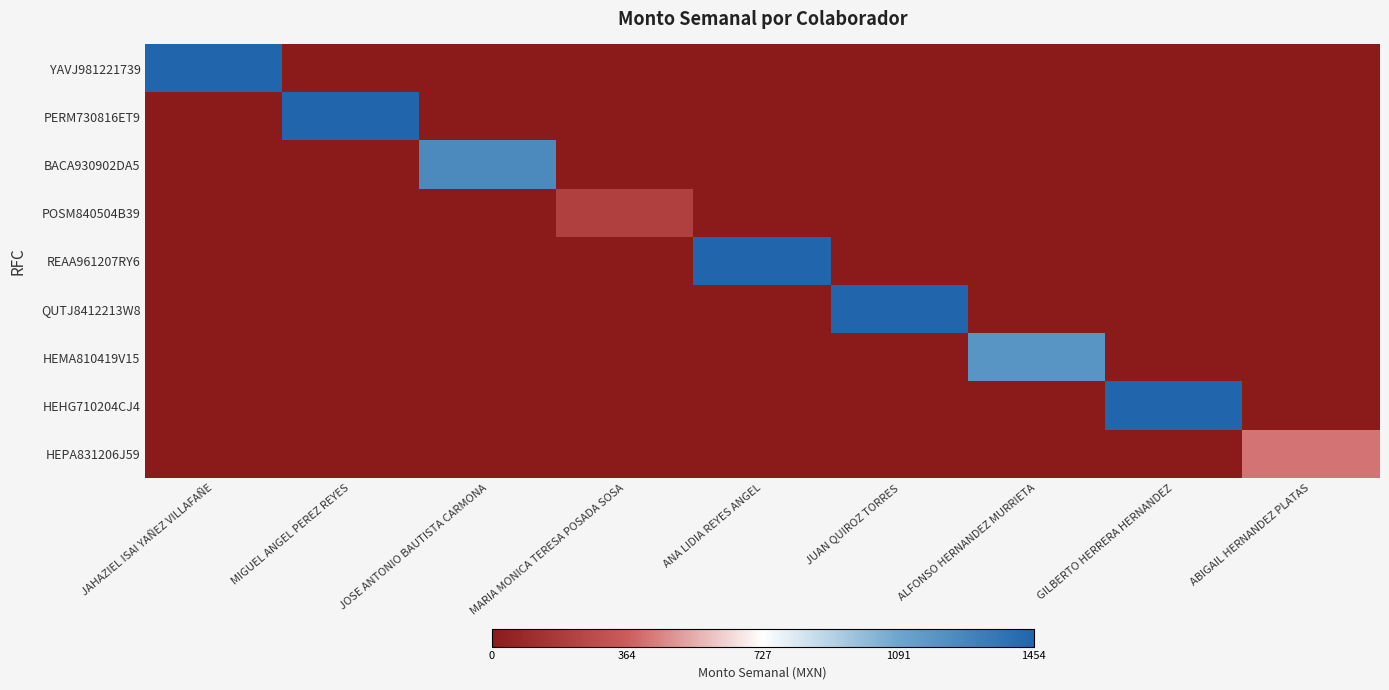

List the series in order of their peak value, lowest first.

POSM840504B39, HEPA831206J59, HEMA810419V15, BACA930902DA5, YAVJ981221739, PERM730816ET9, REAA961207RY6, QUTJ8412213W8, HEHG710204CJ4